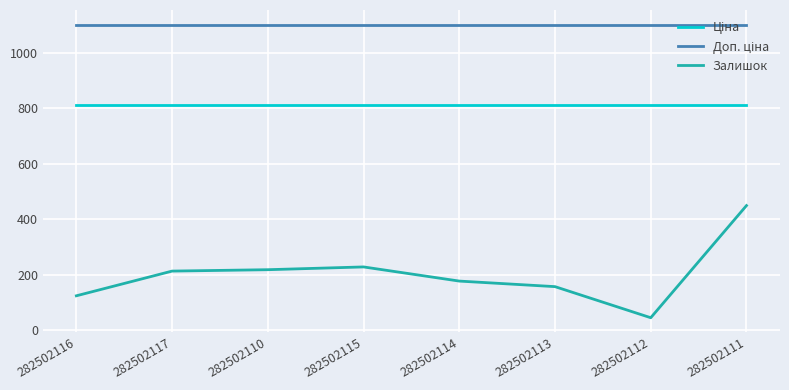

Is it true that Залишок equals 107.2 at 282502117?

False